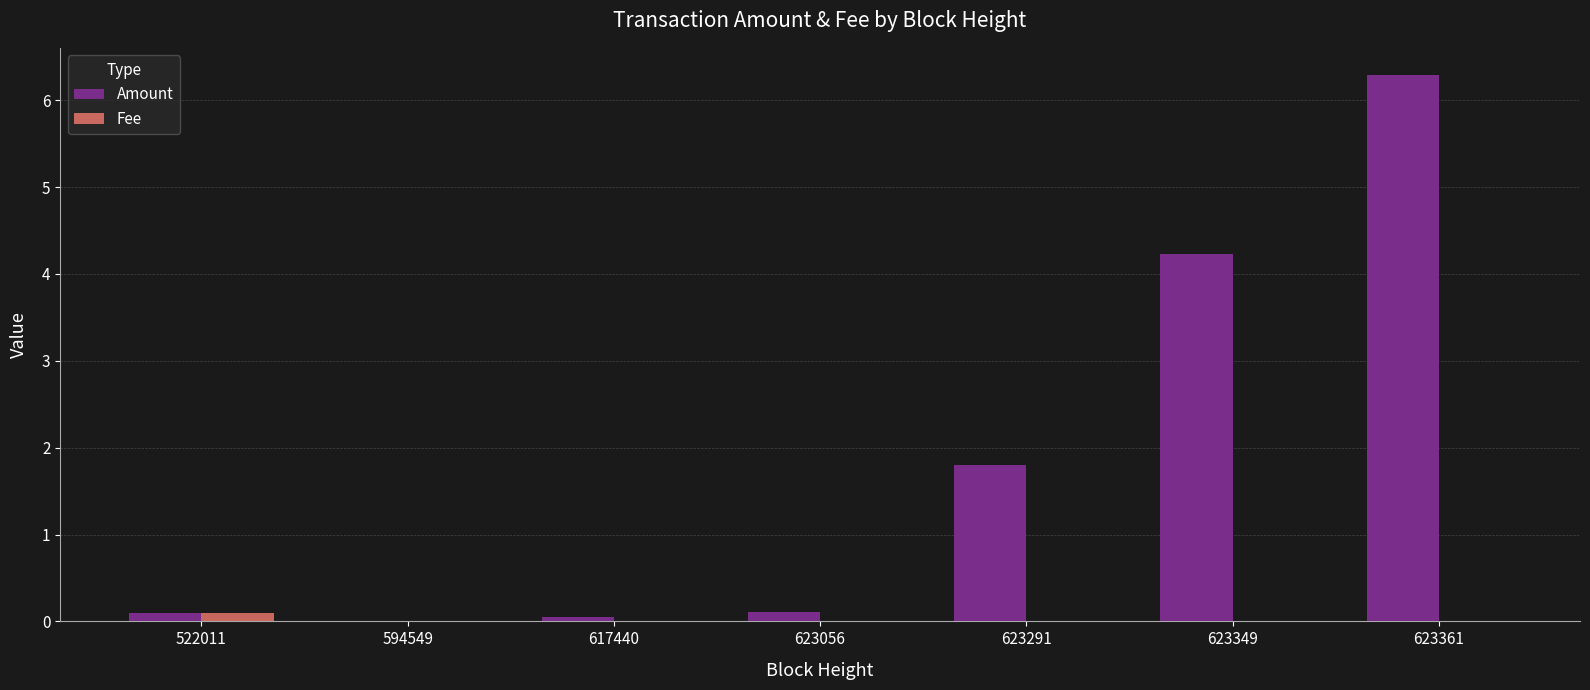

True or false: Amount has a value of 9.2 at 623361.

False